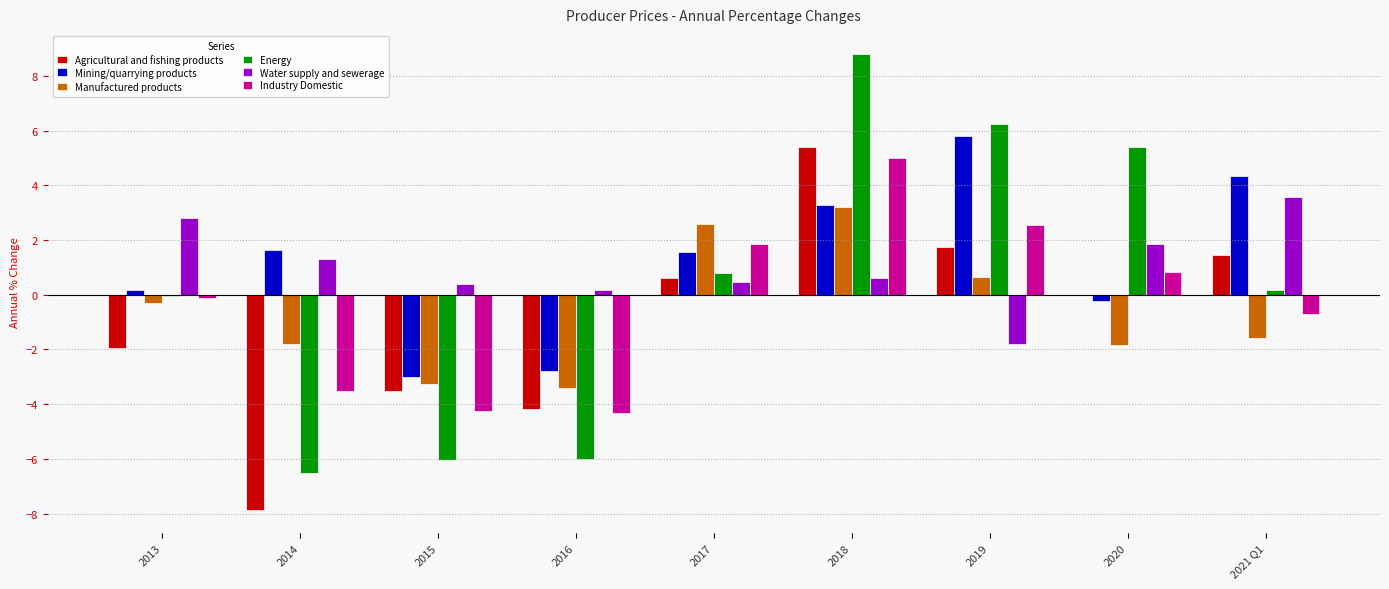

What is the approximate value of Agricultural and fishing products at 2017?

0.6